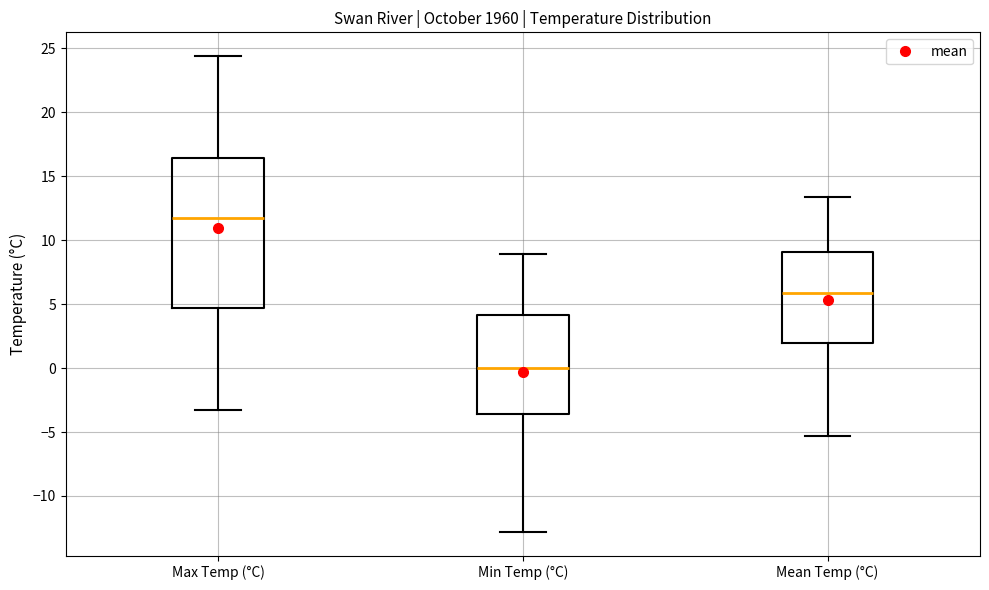

Reading left to right, transcribe this box plot: for each box, give where its median line is, the range the box spans, and where its two whiskers end, as read against the y-axis. The values are not printed on the chart, so give them approximately, as read against the axis.

Max Temp (°C): median 11.5, box 4.5 to 16.5, whiskers -3.5 to 24.5
Min Temp (°C): median 0.0, box -3.5 to 4.0, whiskers -13.0 to 9.0
Mean Temp (°C): median 6.0, box 2.0 to 9.0, whiskers -5.5 to 13.5